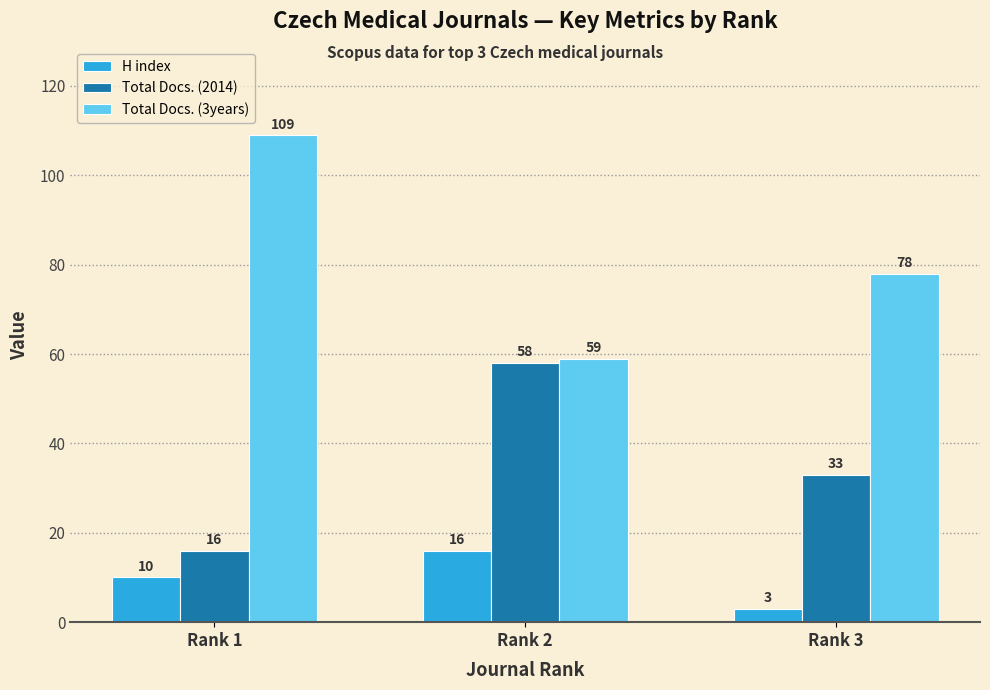

The Total Docs. (2014) series shows 23 at Rank 2. True or false?

False